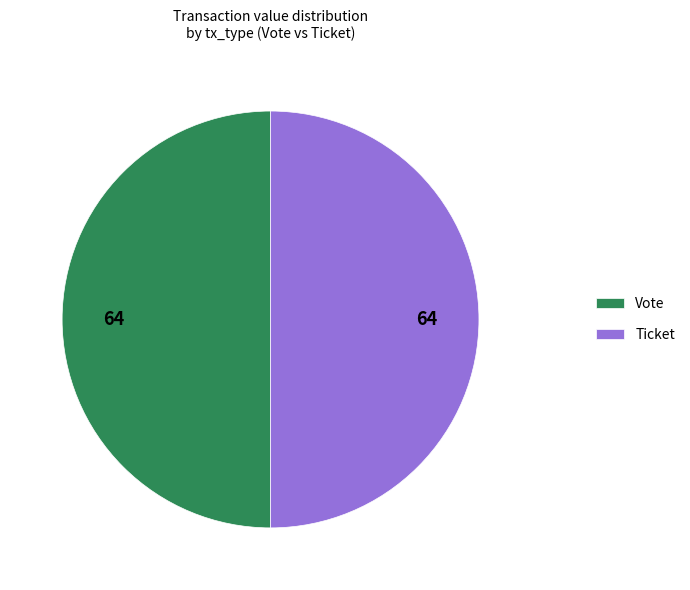

Approximately how many times larger is the value at Vote compared to Ticket?

1.0